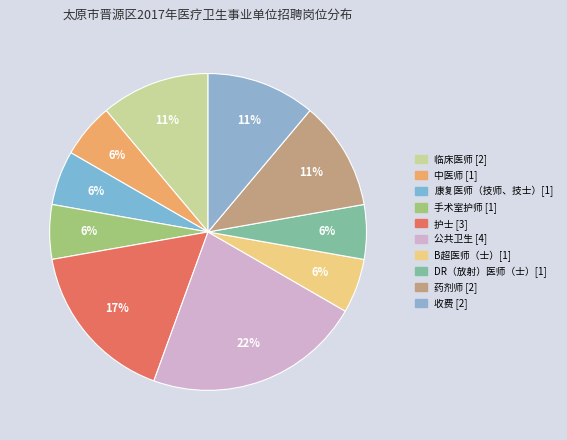

How many segments does this pie chart have?

10